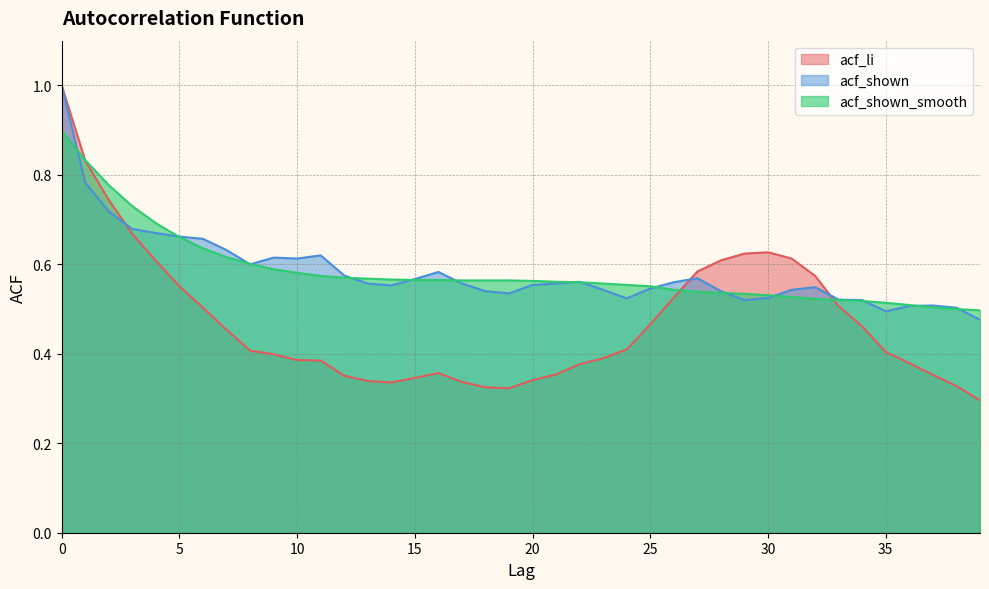

True or false: acf_li has a value of 0.1 at 7.

False